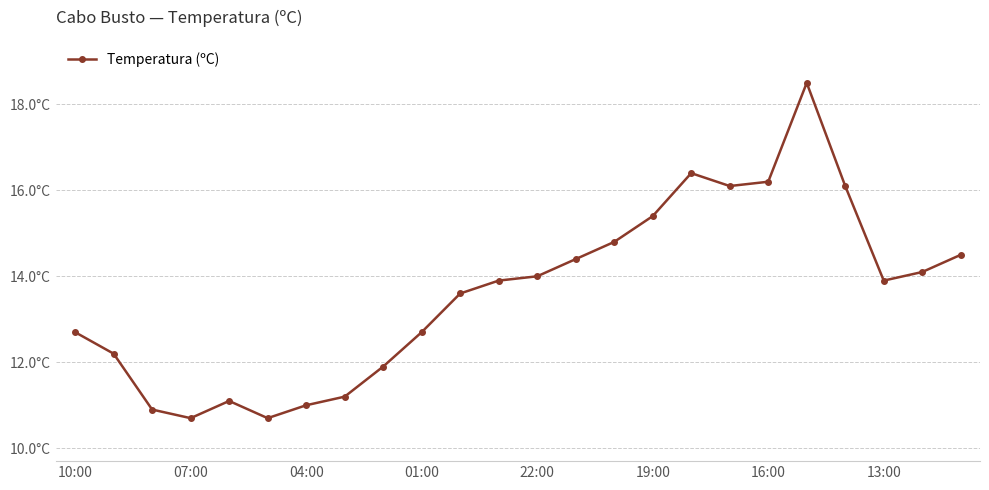

True or false: there are more than 2 points higher than both neighbors.

True